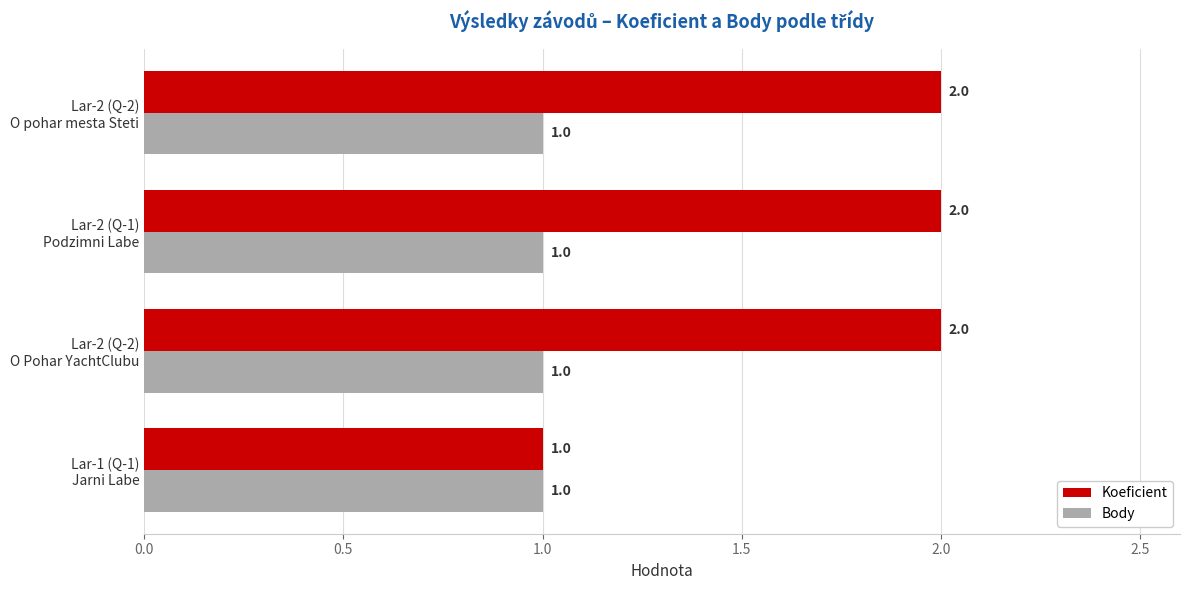

Which series has the largest total across all categories?

Koeficient